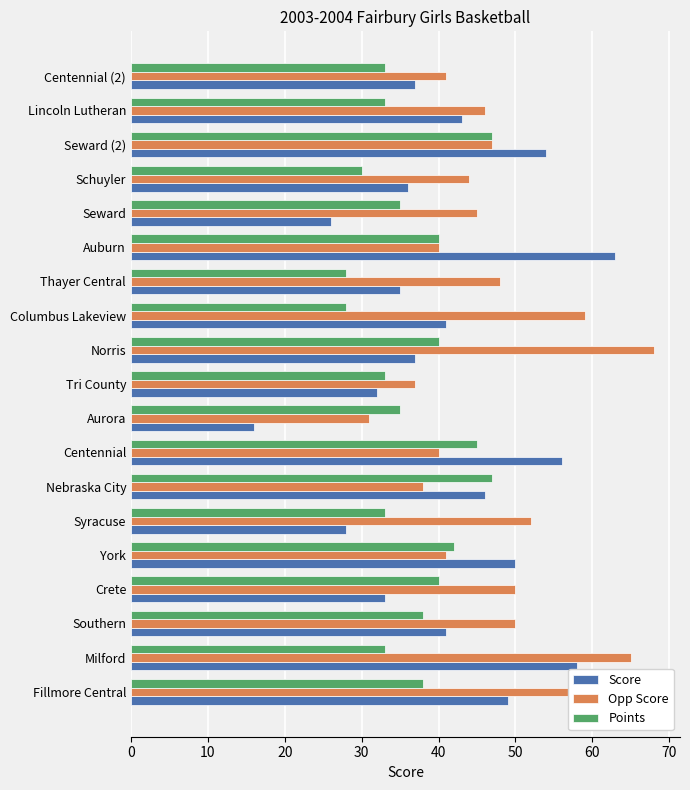

How many data points does each series have?

19